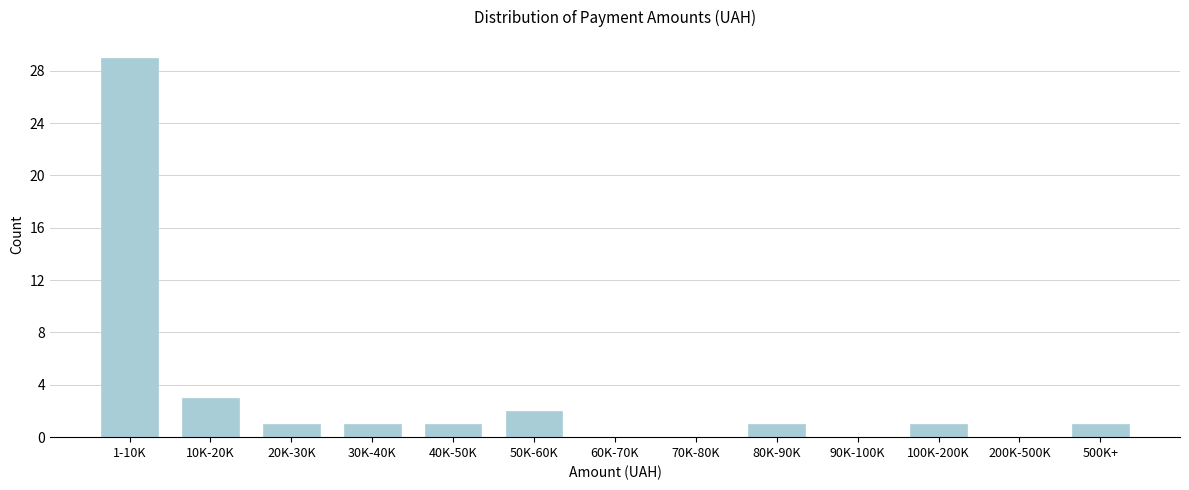

Reading left to right, list all the values displayed in this chart.

1-10K=29	10K-20K=3	20K-30K=1	30K-40K=1	40K-50K=1	50K-60K=2	60K-70K=0	70K-80K=0	80K-90K=1	90K-100K=0	100K-200K=1	200K-500K=0	500K+=1